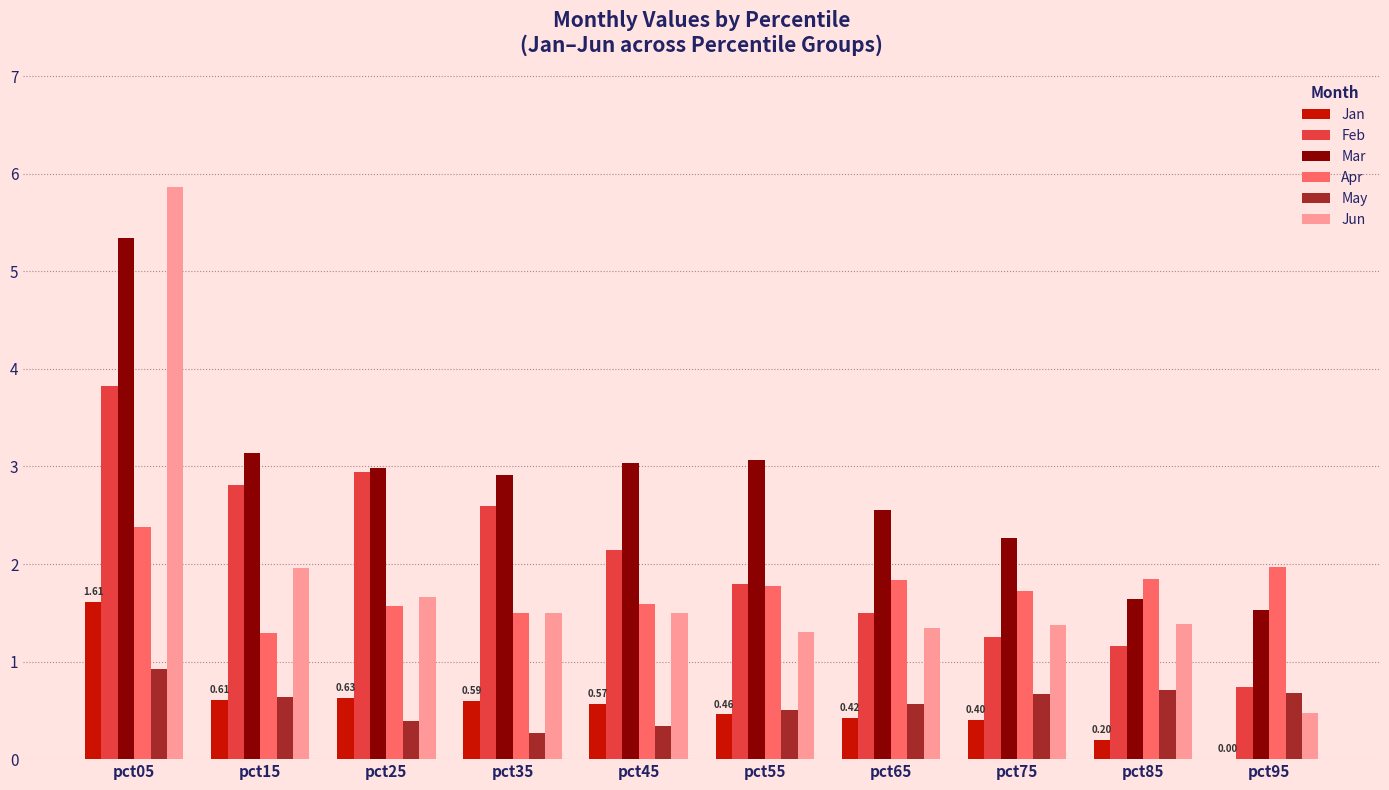

At which category is the sum across all series the highest?

pct05